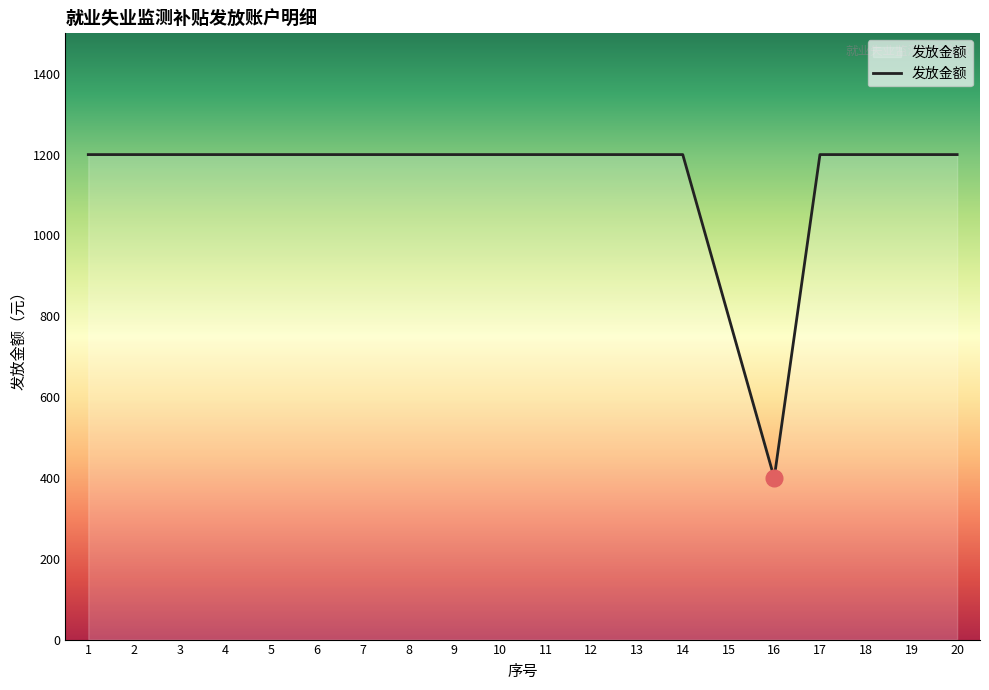

What is the difference between the maximum and second lowest values?

400